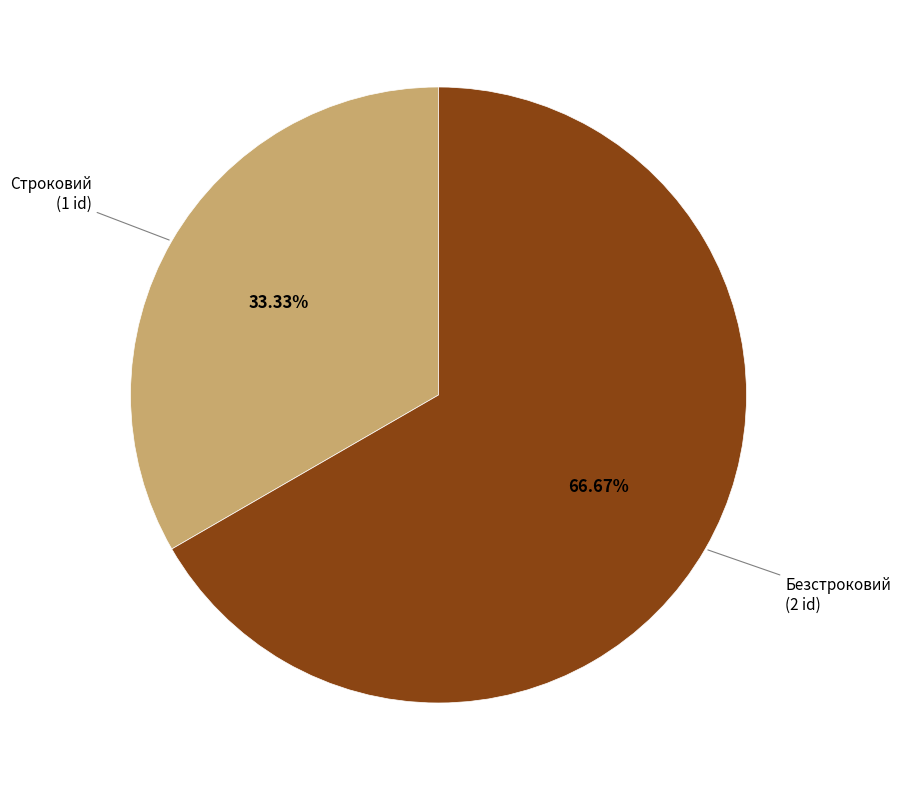

Is there any slice that represents more than half of the pie?

Yes